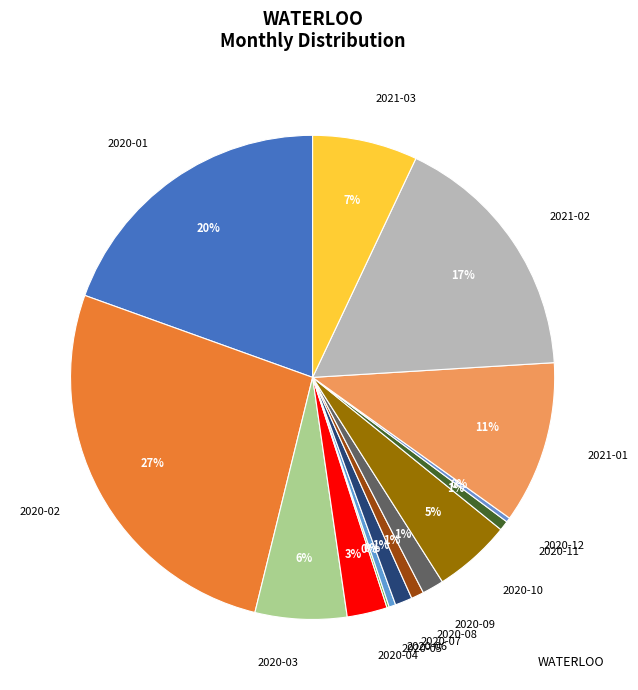

To the nearest percent, what percentage of the pie is 2020-03?

6%